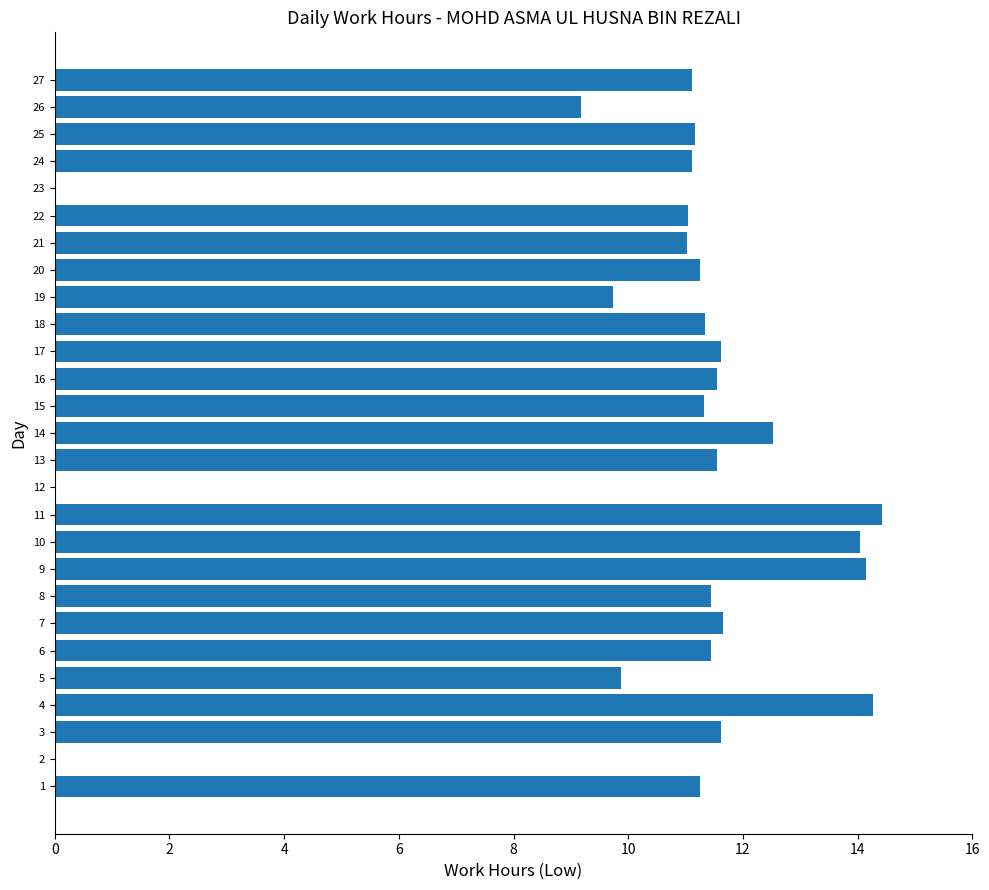

Count the number of data series in this chart.

1